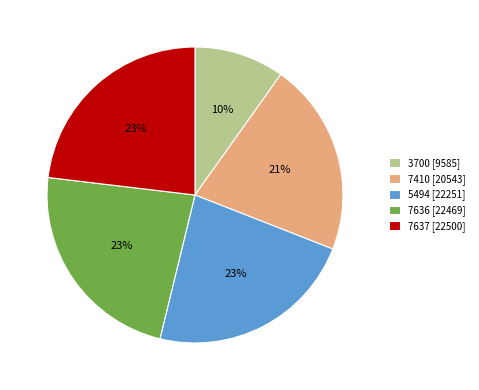

Is the sum of 7636 [22469] and 7637 [22500] greater than half?

No